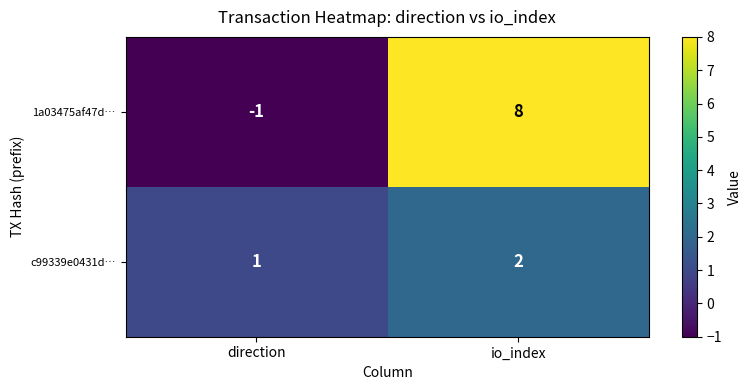

Rank the series by their maximum value, from highest to lowest.

1a03475af47d…, c99339e0431d…